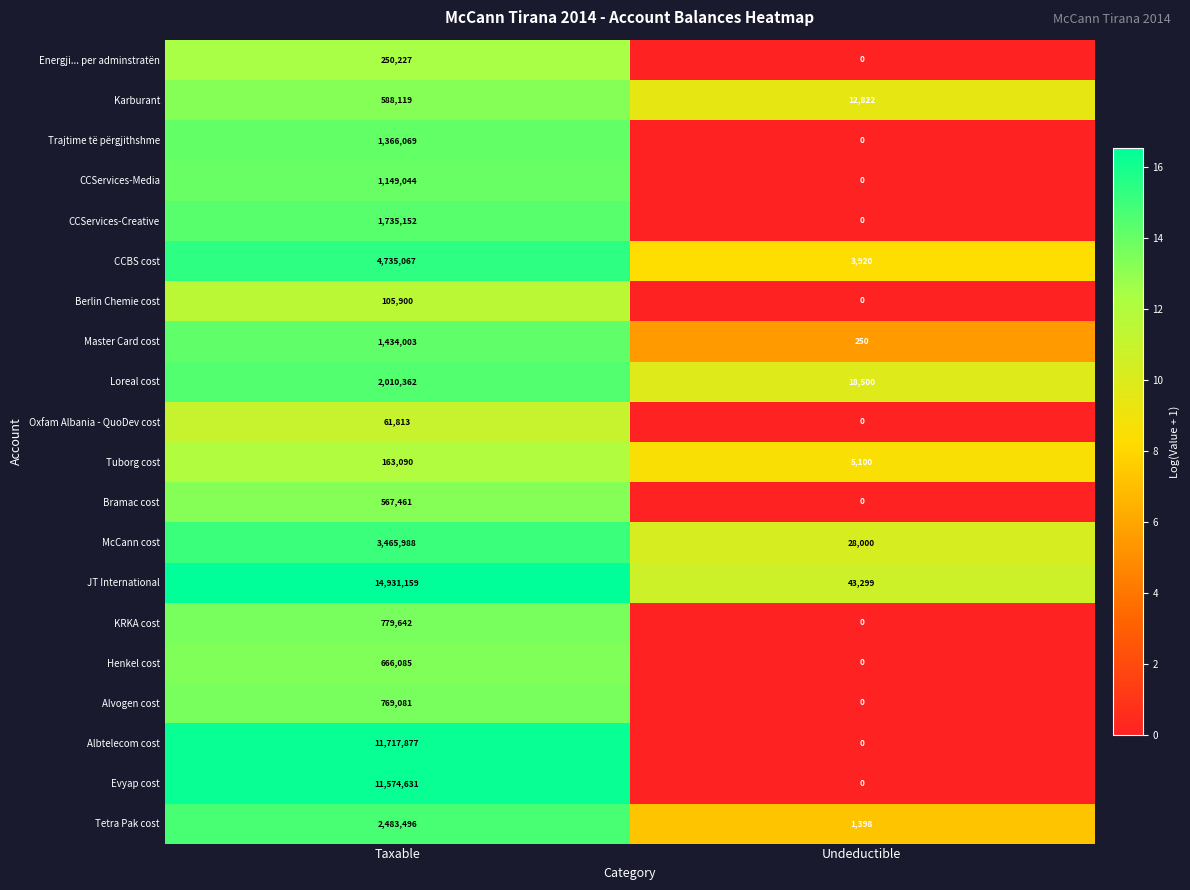

Where is Karburant nearest to the value 300470?

Undeductible